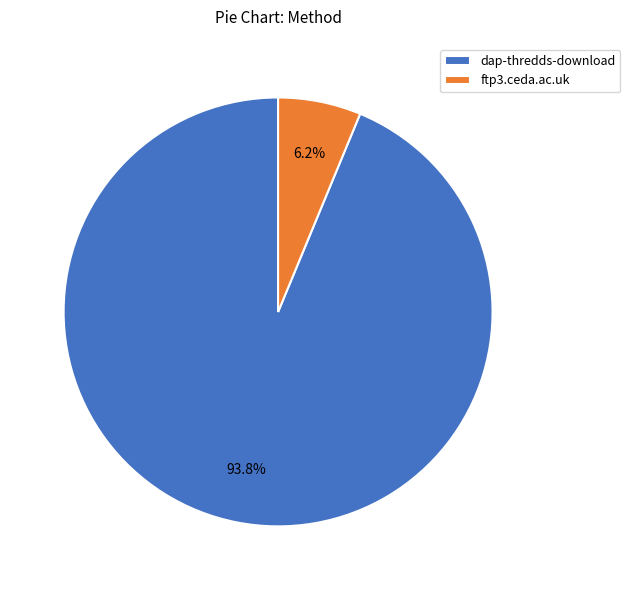

Between dap-thredds-download and ftp3.ceda.ac.uk, which is larger?

dap-thredds-download